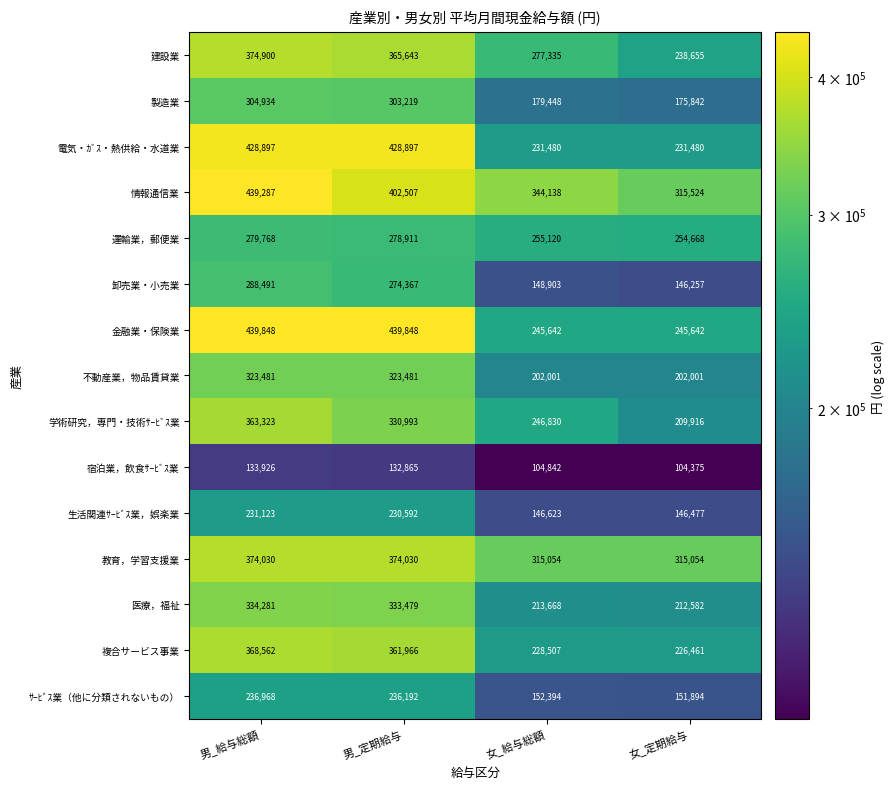

What is the total value across all series at 男_定期給与?

4816990